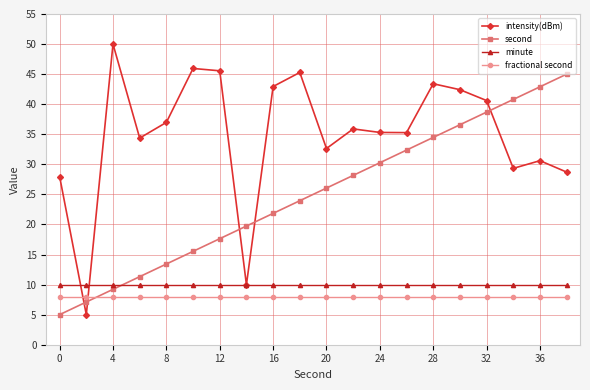

How many lines are shown in the chart?

4